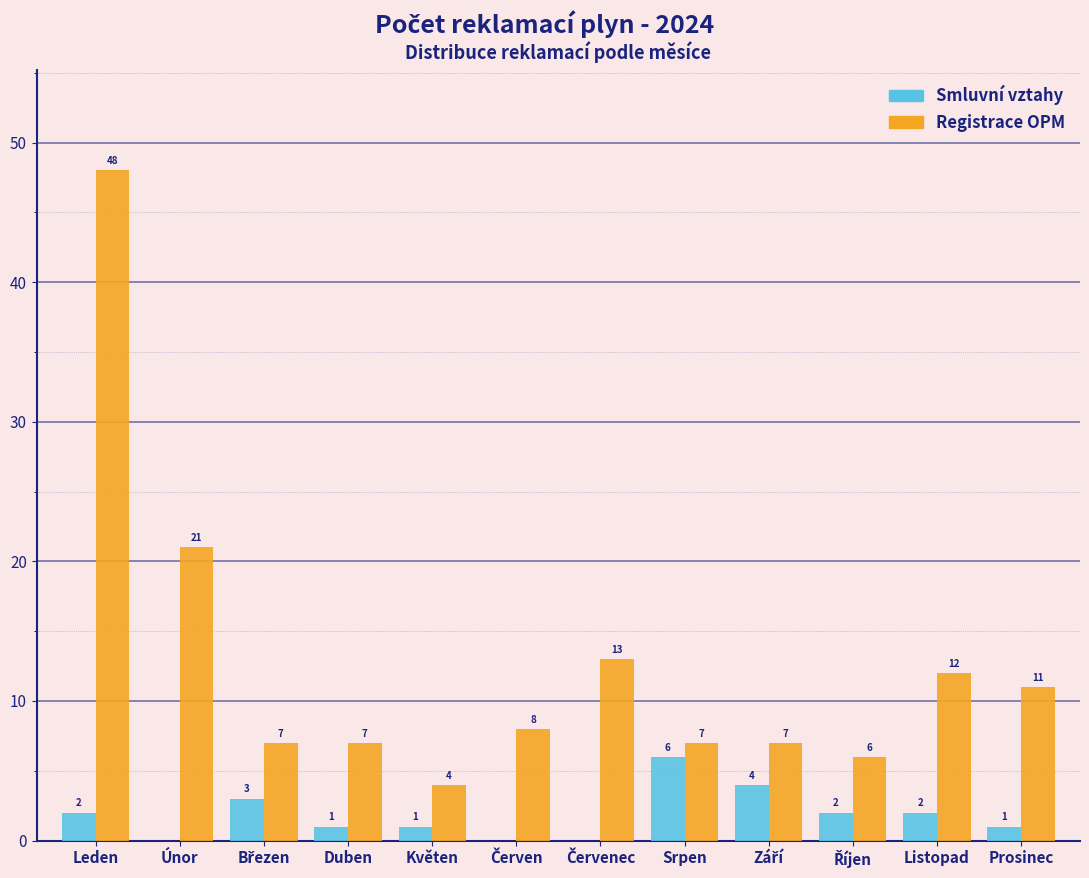

Is the value of Smluvní vztahy at Duben greater than the value of Registrace OPM at Únor?

No